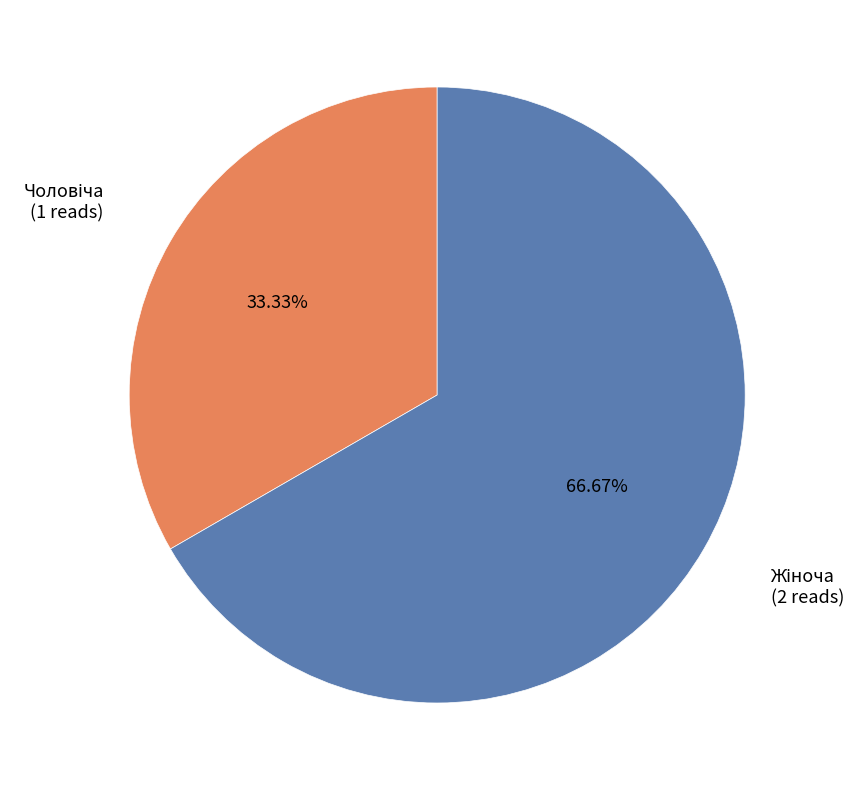

Does any single category account for the majority?

Yes